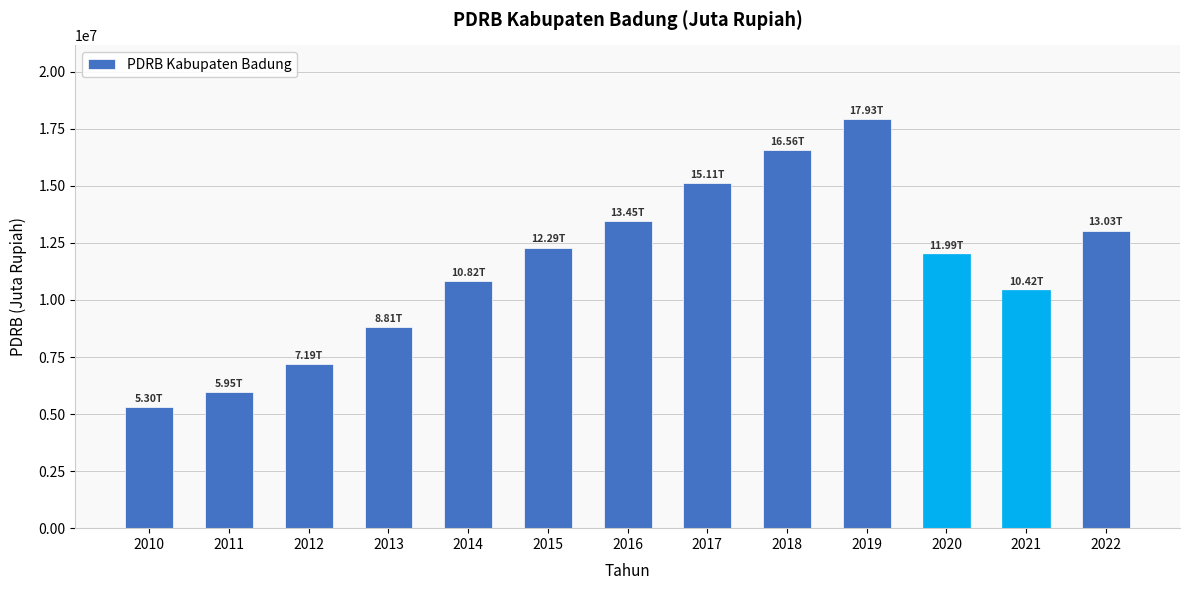

What is the difference between the second highest and second lowest values?

10616008.0